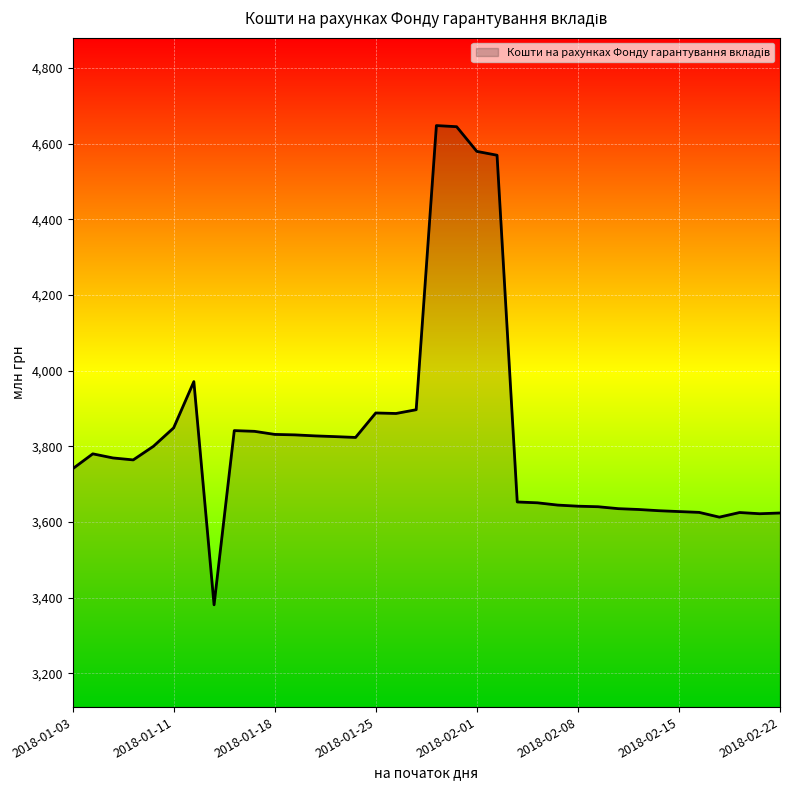

Does the chart display data point markers on the line(s)?

No